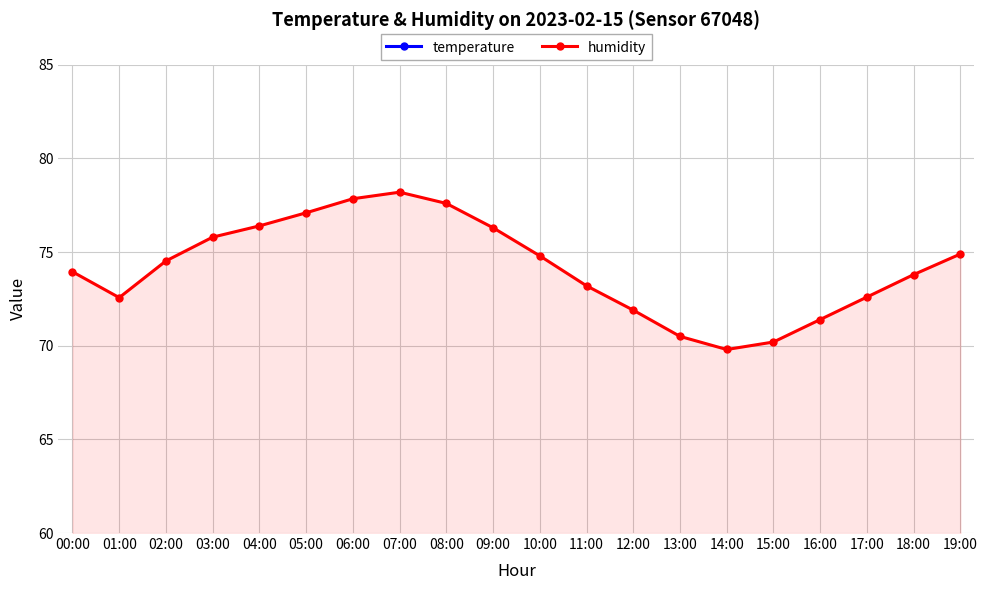

What is the sum of the humidity values at 17:00 and 00:00?

146.6